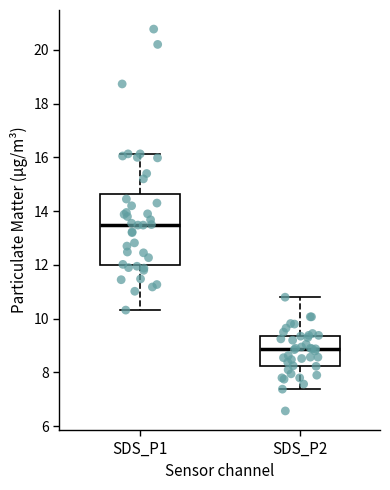

Reading left to right, read every box against the y-axis: the position of its median line, the range the box covers, and the ends of its whiskers. The values are not printed on the chart, so give them approximately, as read against the axis.

SDS_P1: median 13.4, box 12.0 to 14.6, whiskers 10.4 to 16.2
SDS_P2: median 8.8, box 8.2 to 9.4, whiskers 7.4 to 10.8